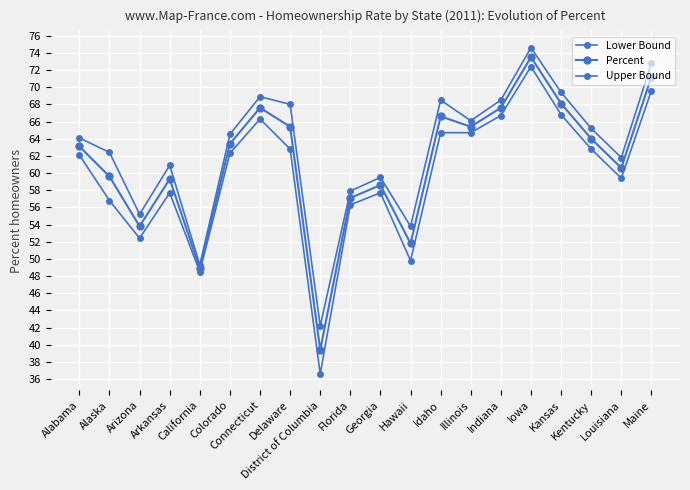

Is it true that Percent equals 68.1 at Kansas?

True